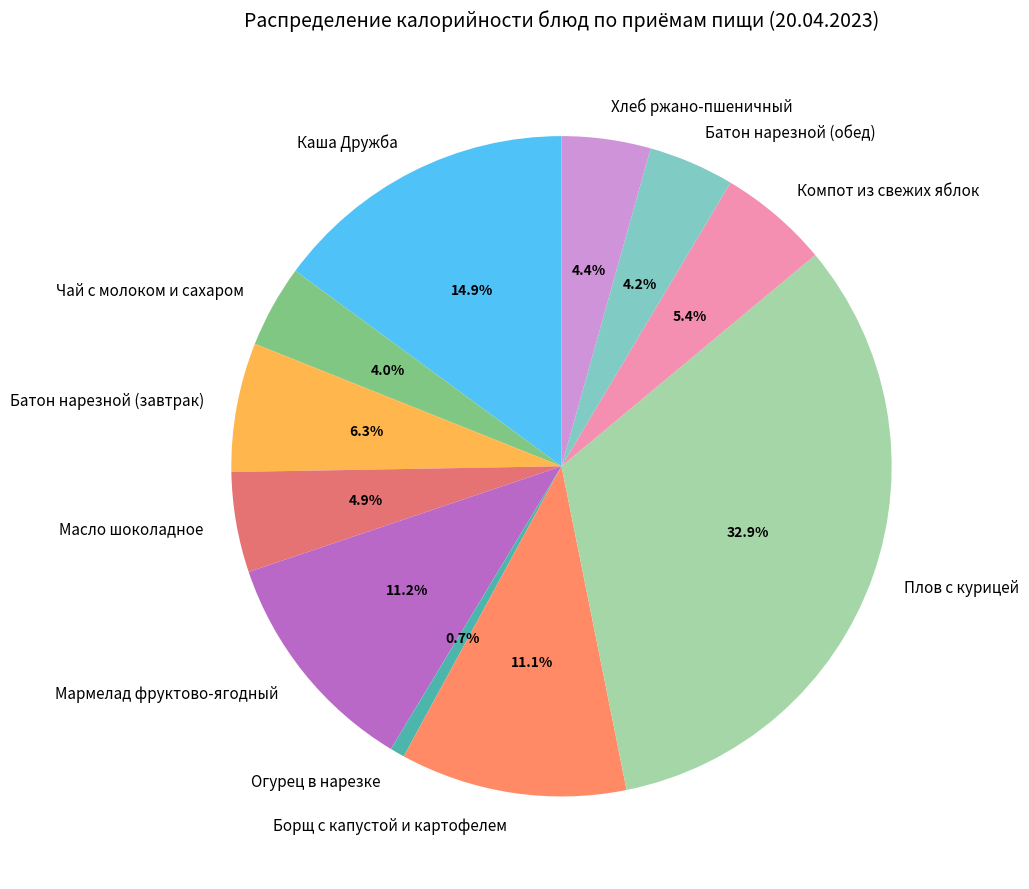

To the nearest percent, what is the difference between the Батон нарезной (завтрак) and Компот из свежих яблок slice percentages?

1%